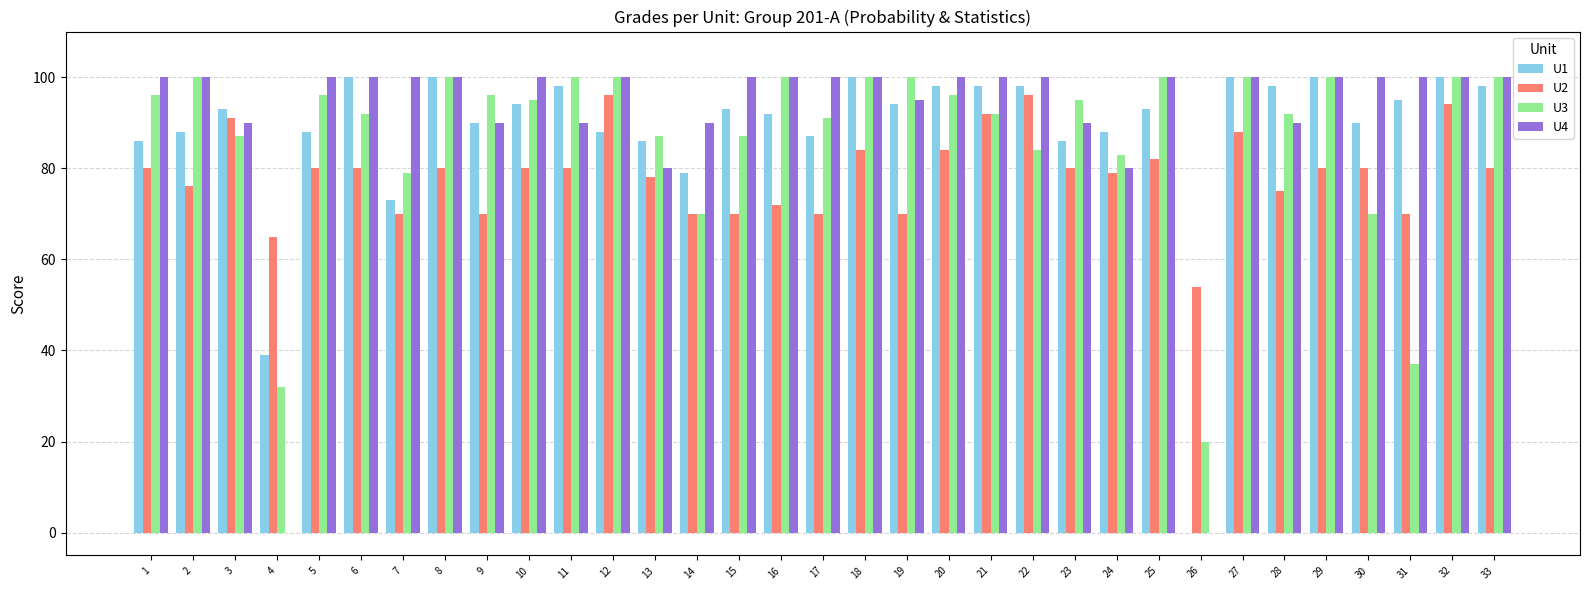

Is the value of U3 at 6 greater than the value of U4 at 10?

No